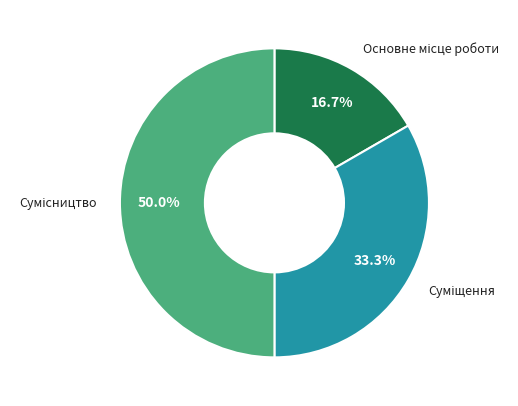

Does any single category account for the majority?

No